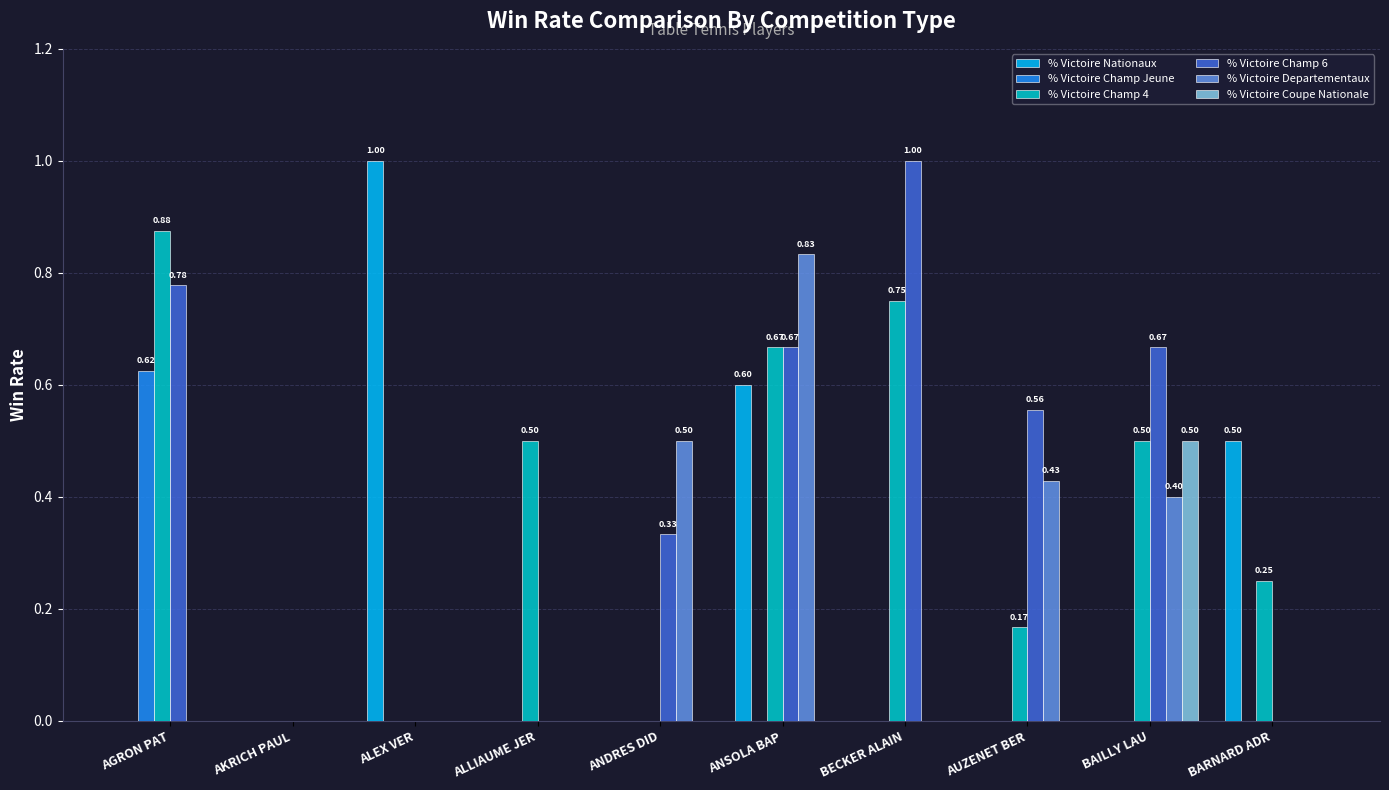

What is the sum of all % Victoire Departementaux values?

2.2